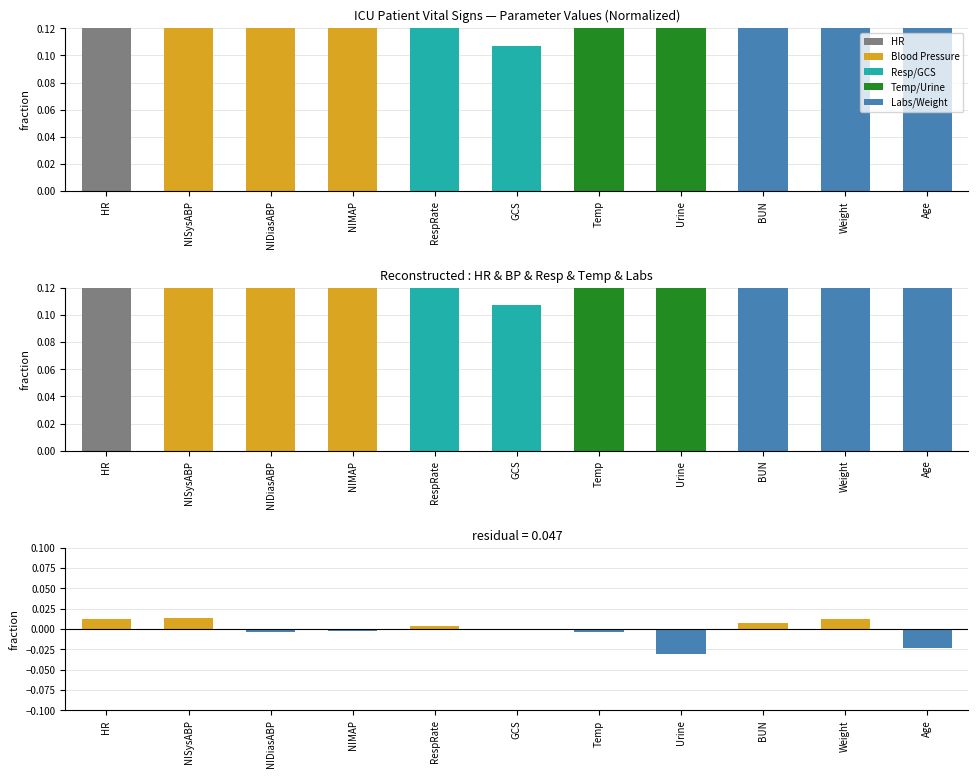

How many positive values does the Residual series have?

5